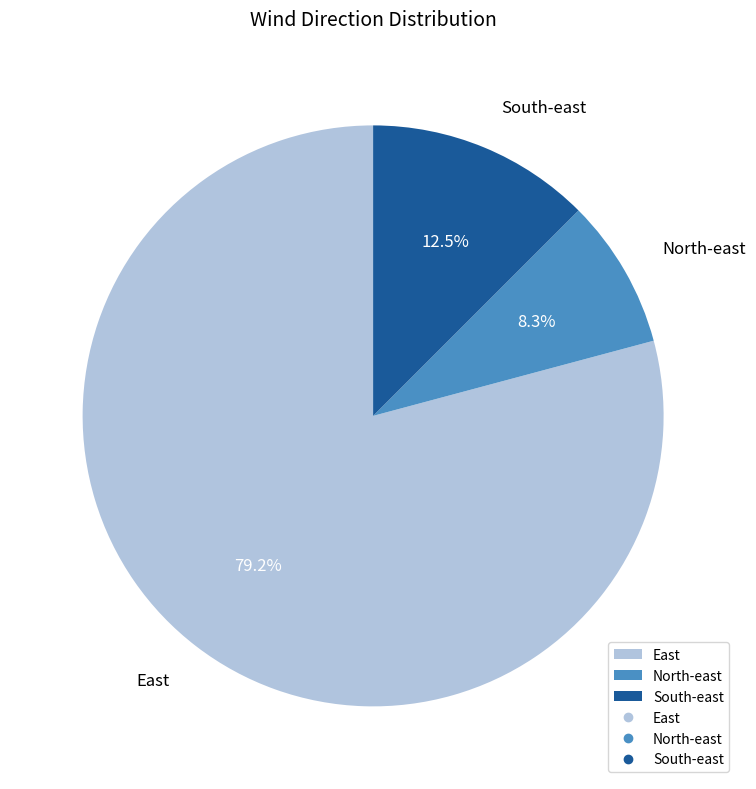

How many segments does this pie chart have?

3